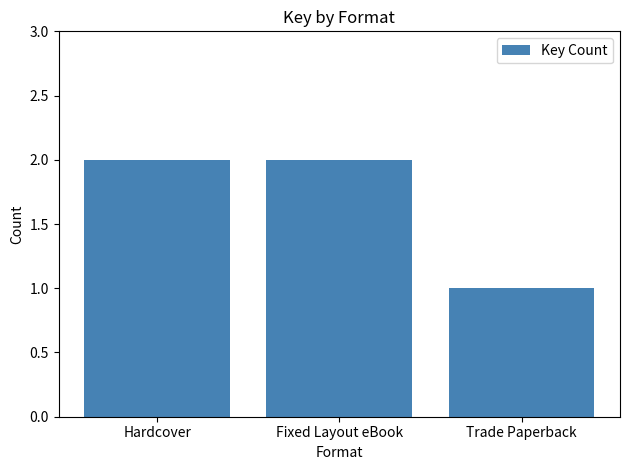

What is the sum of the values at Hardcover and Fixed Layout eBook?

4